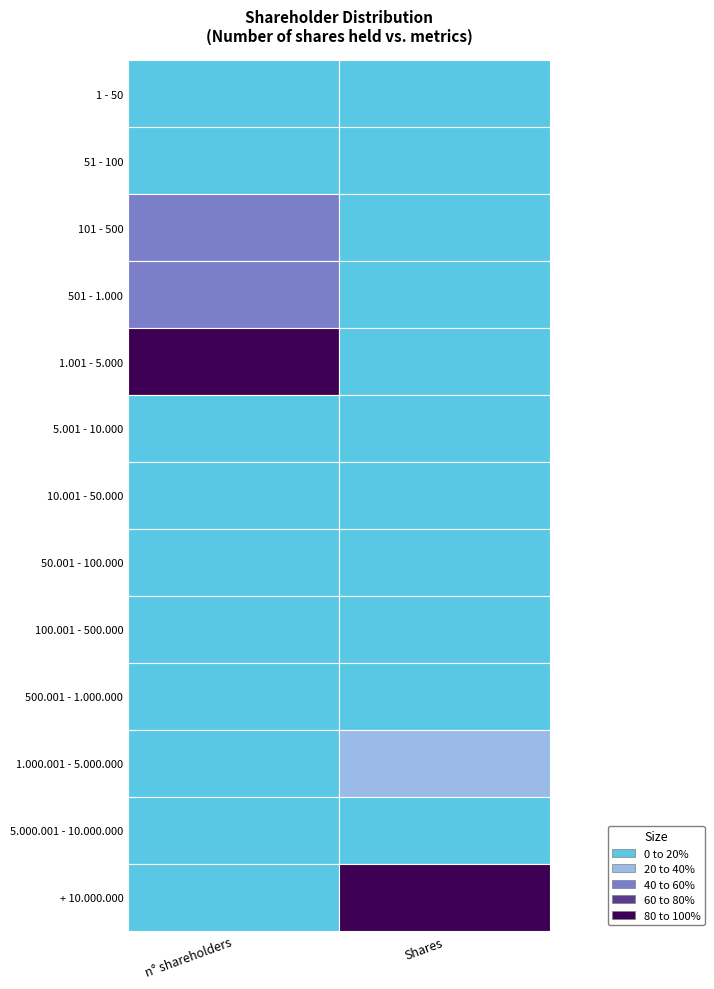

True or false: 51 - 100 has a value of 66 at shareholders.

False